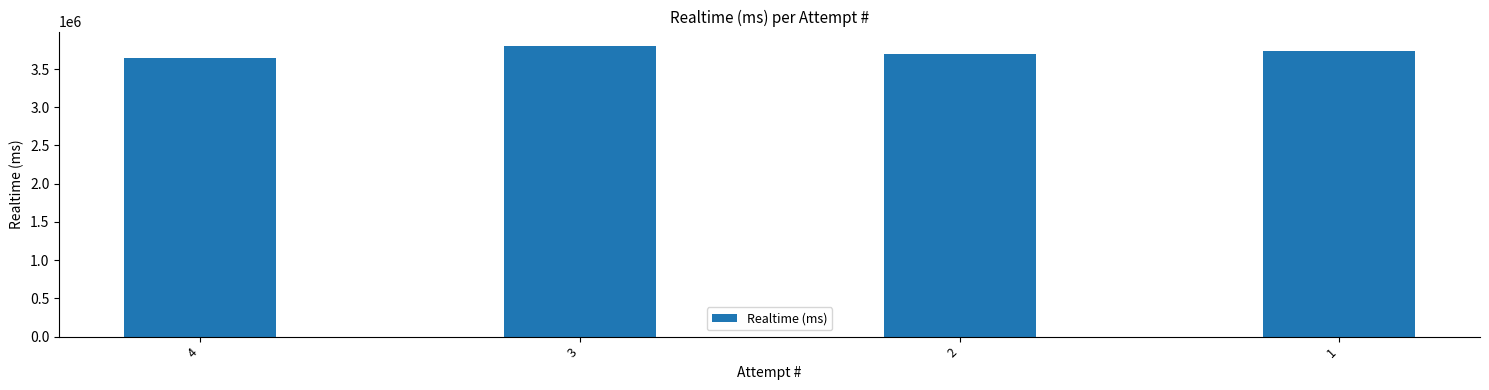

Are the bars grouped side by side (vs. stacked)?

No